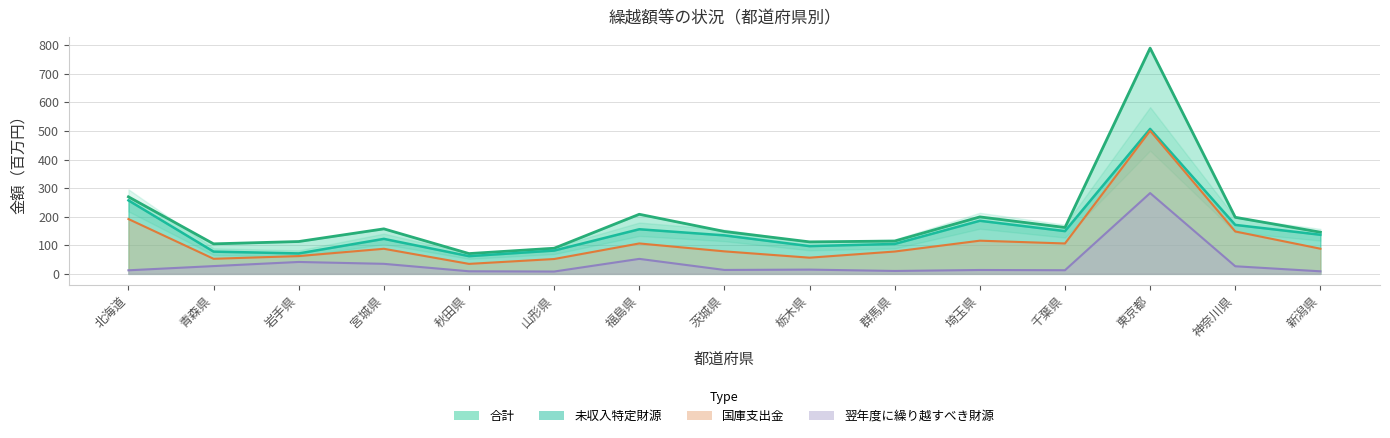

What is the value of the 未収入特定財源 point at the 11th from the left?

185.7